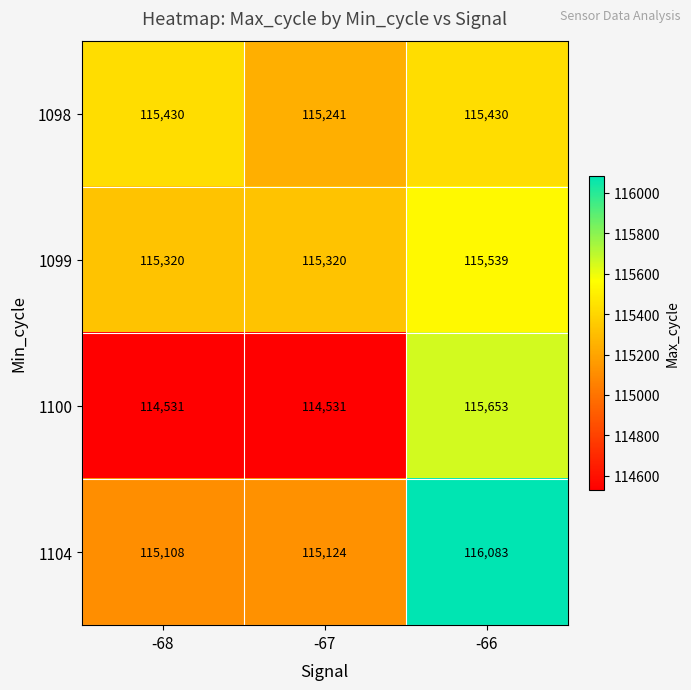

Where is 1098 nearest to the value 115335?

-67